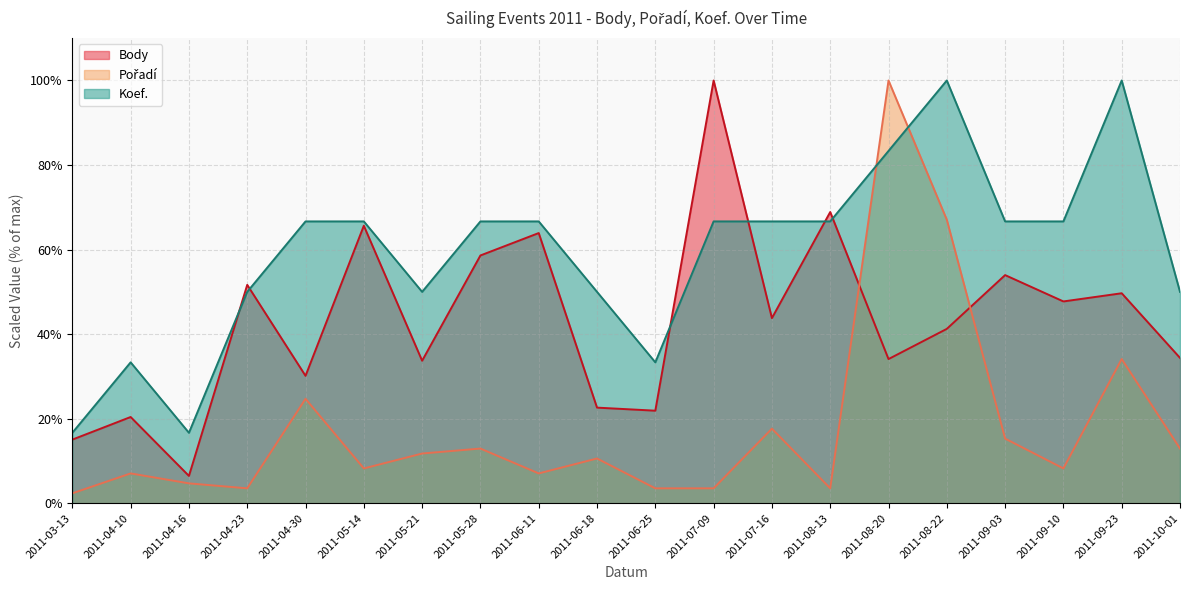

Which label corresponds to the smallest value in the chart?

2011-03-13